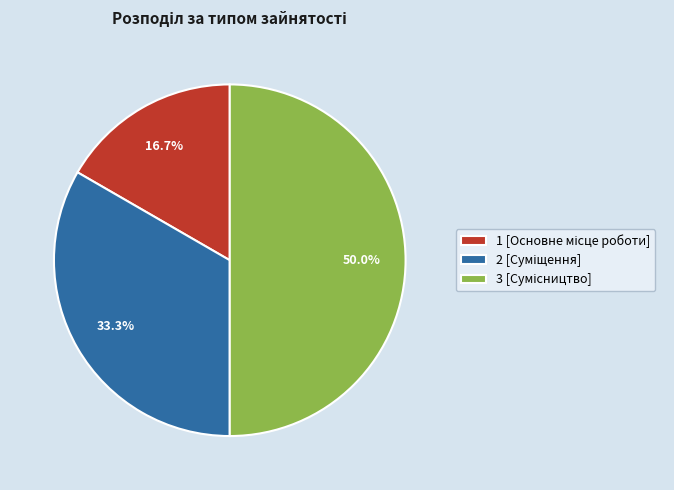

Is there any slice that represents more than half of the pie?

No